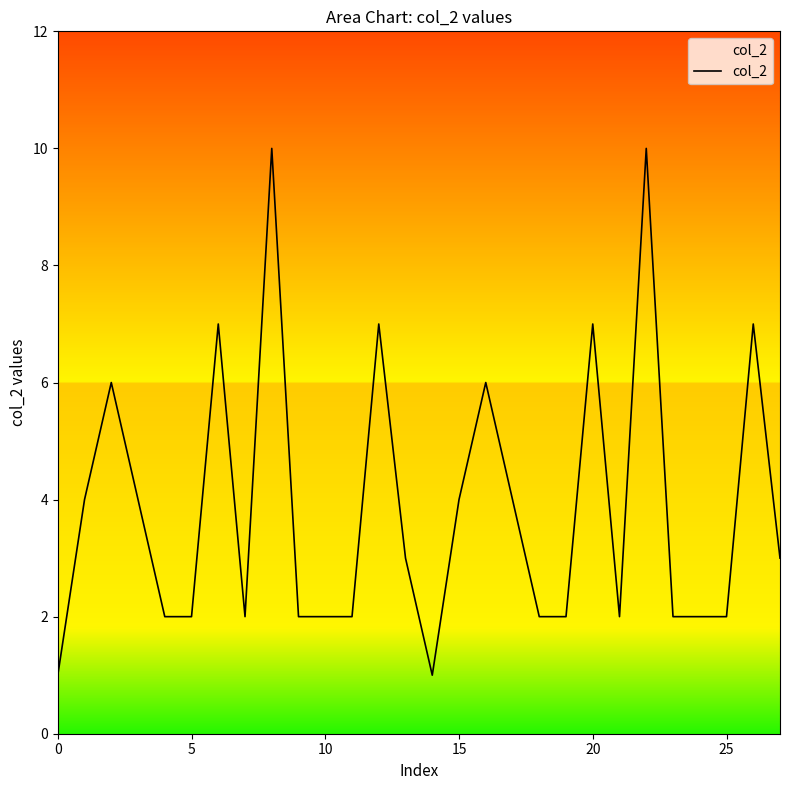

What is the maximum value shown in the chart?

10